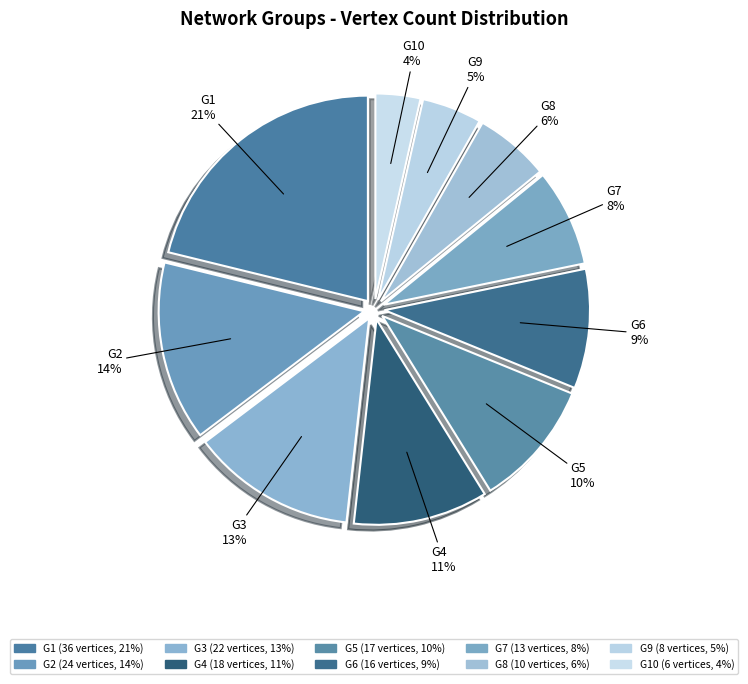

To the nearest percent, what is the difference between the G8 and G4 slice percentages?

5%